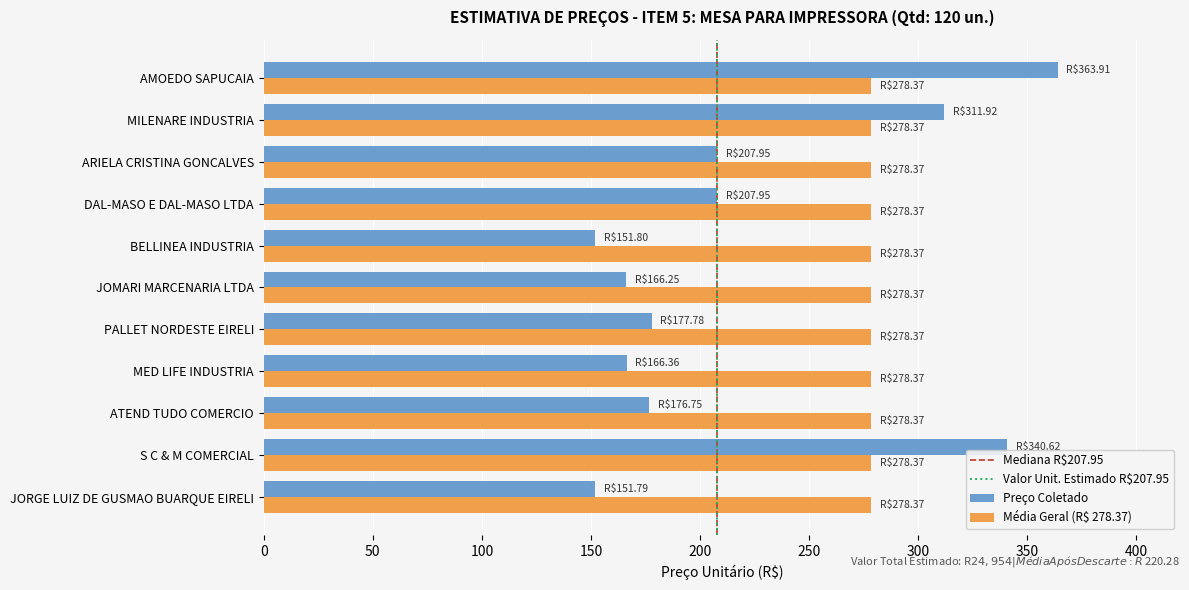

At which category is the sum across all series the highest?

AMOEDO SAPUCAIA